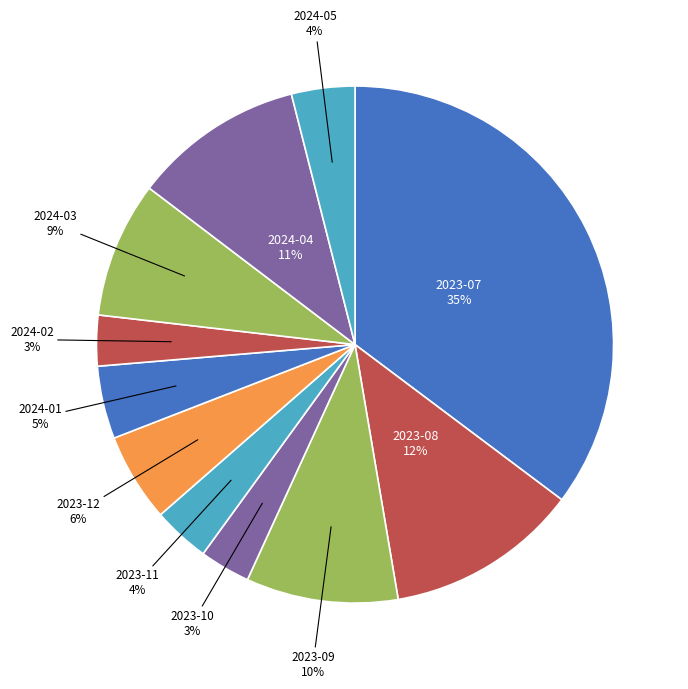

How many segments does this pie chart have?

11